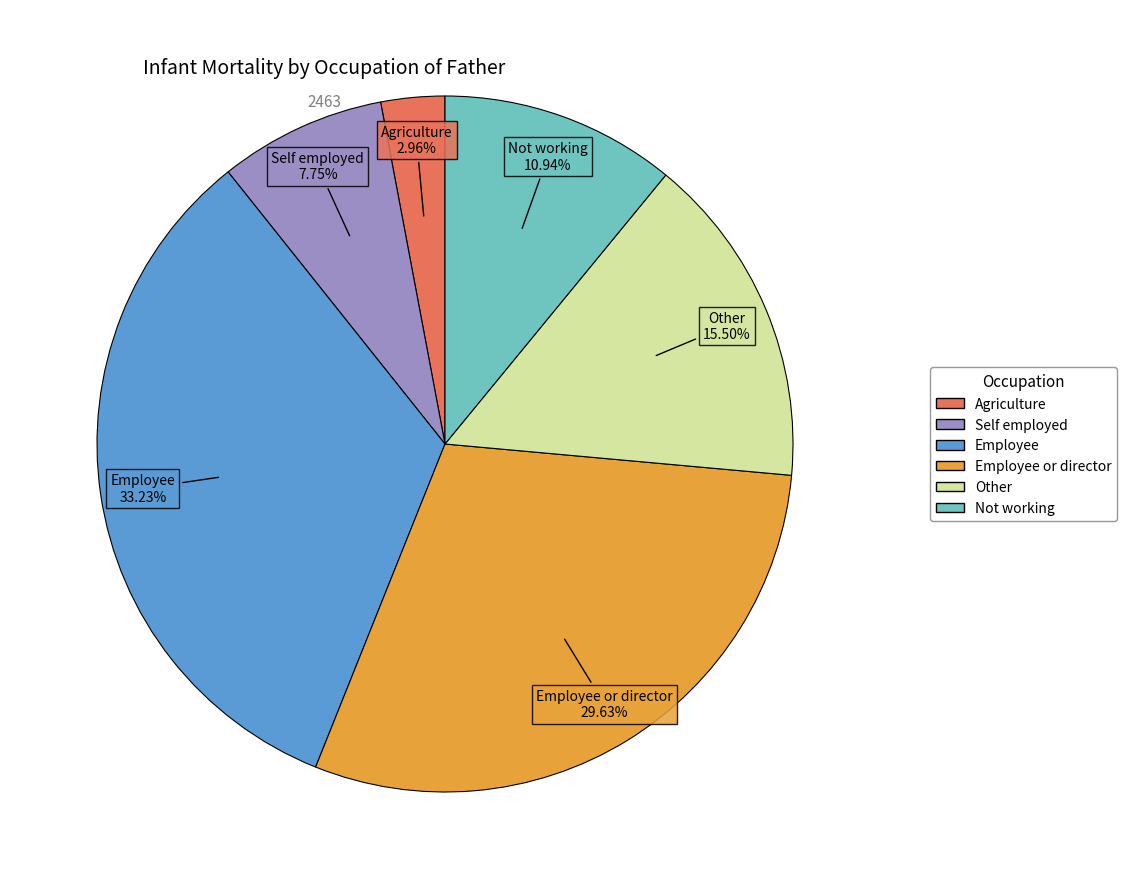

Is there any slice that represents more than half of the pie?

No